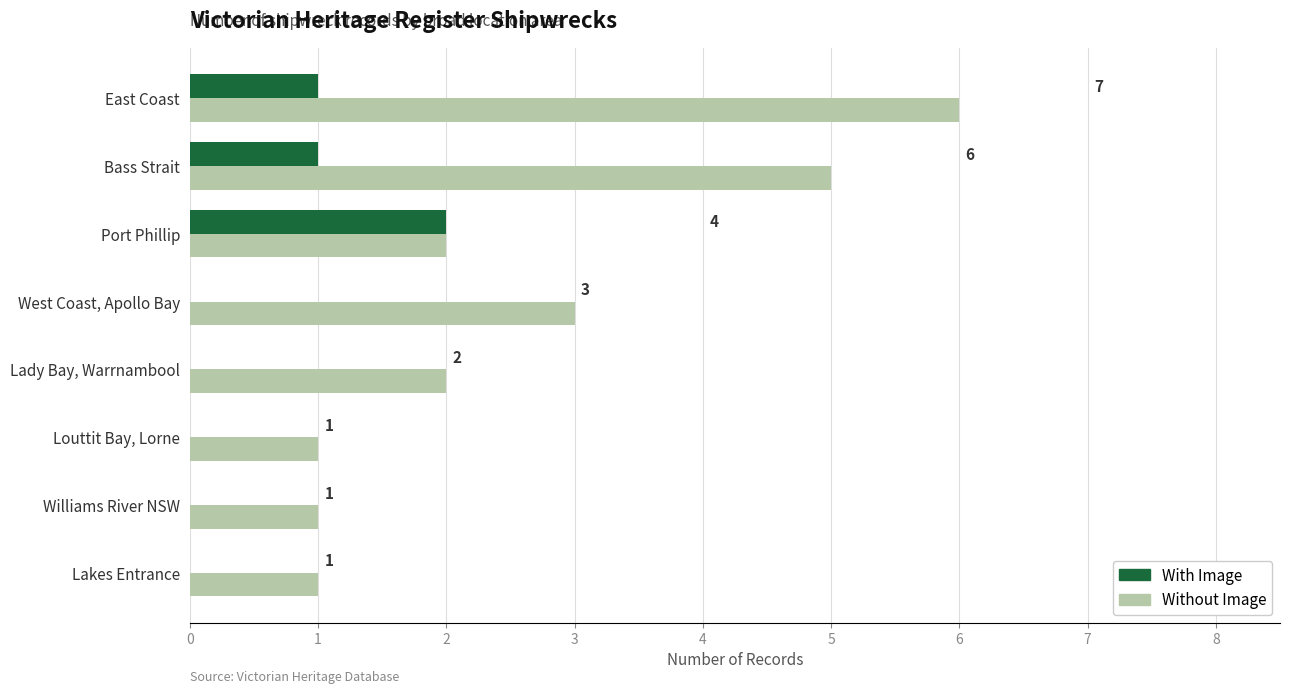

At which label does With Image reach its peak?

Port Phillip